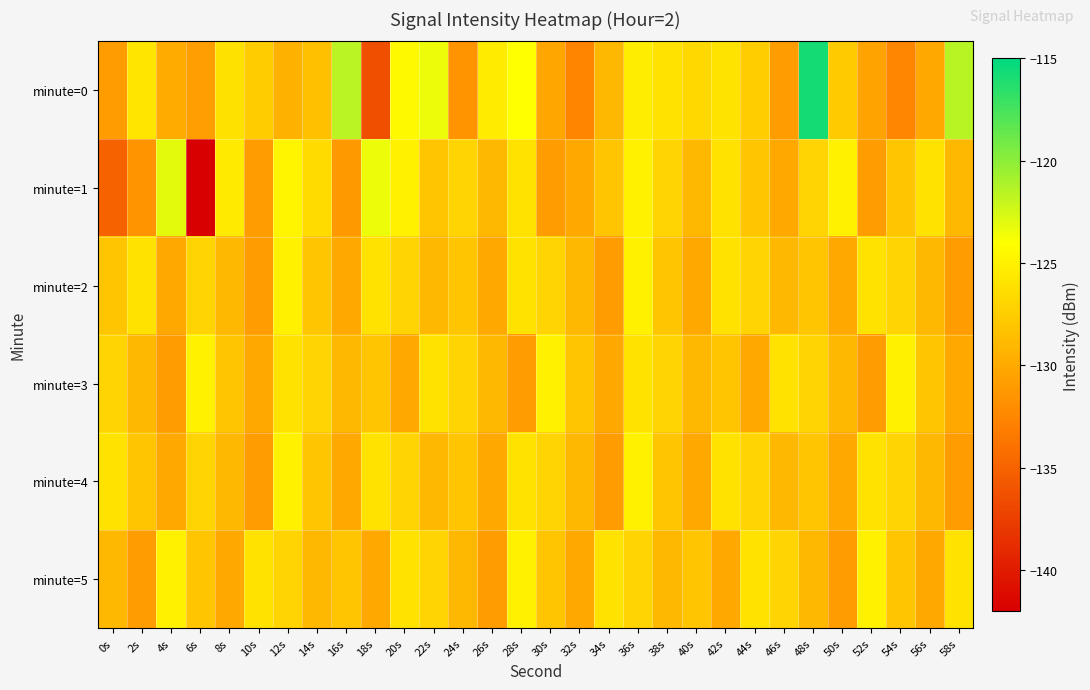

Which has a higher value, 52s or 58s?

58s